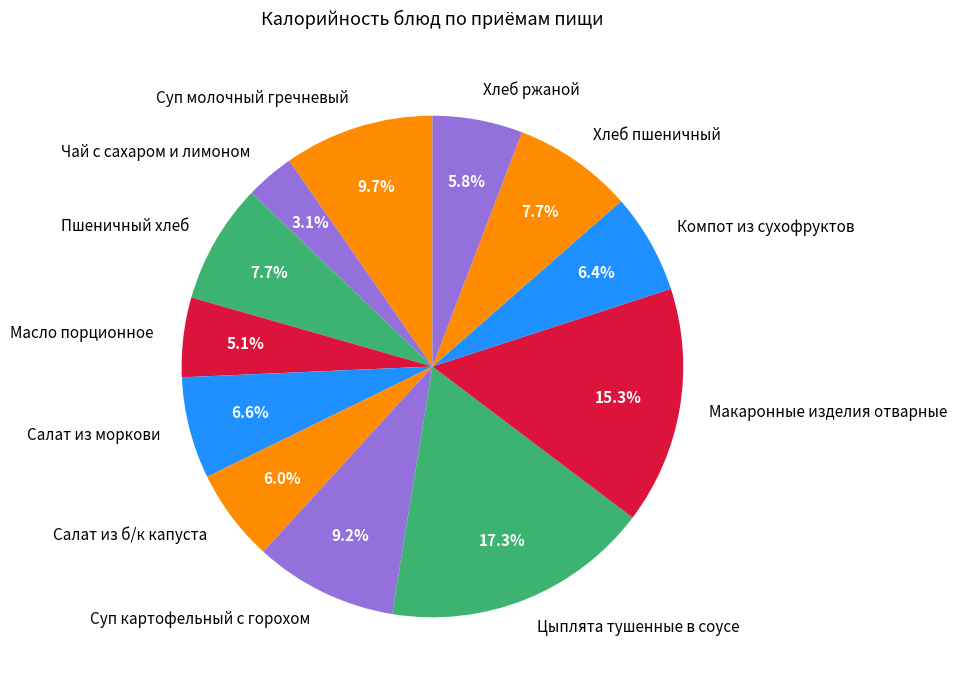

What portion of the pie excludes Масло порционное?

94.9%